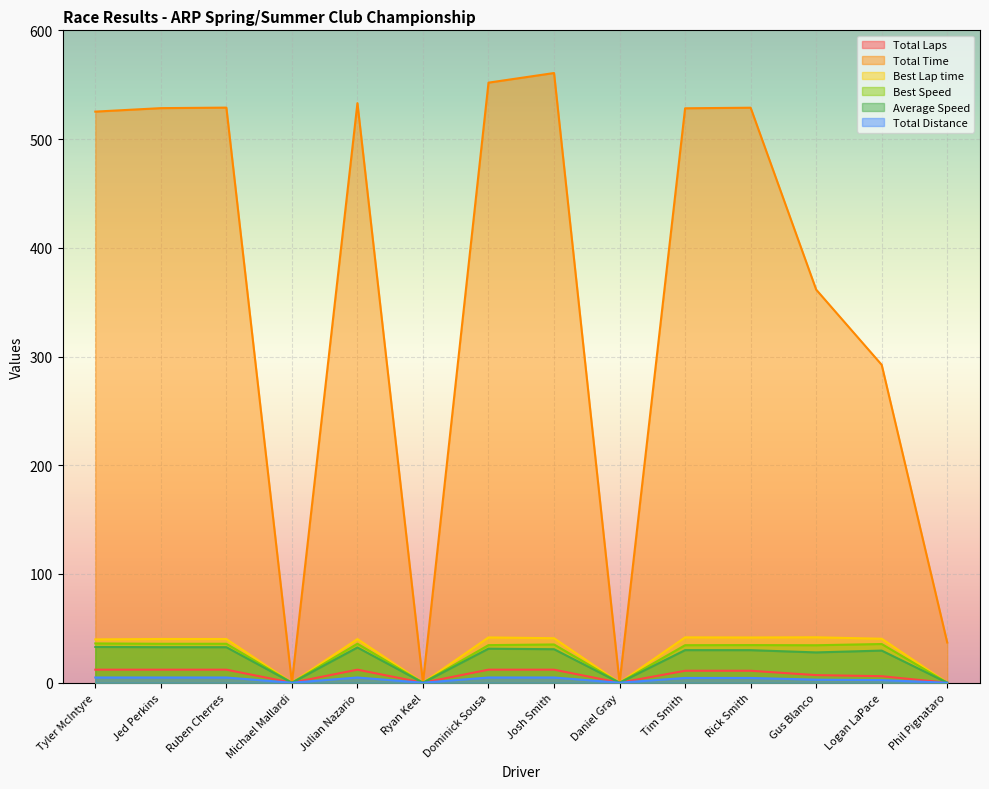

What is the difference between the highest and lowest values at Tyler McIntyre?

520.4